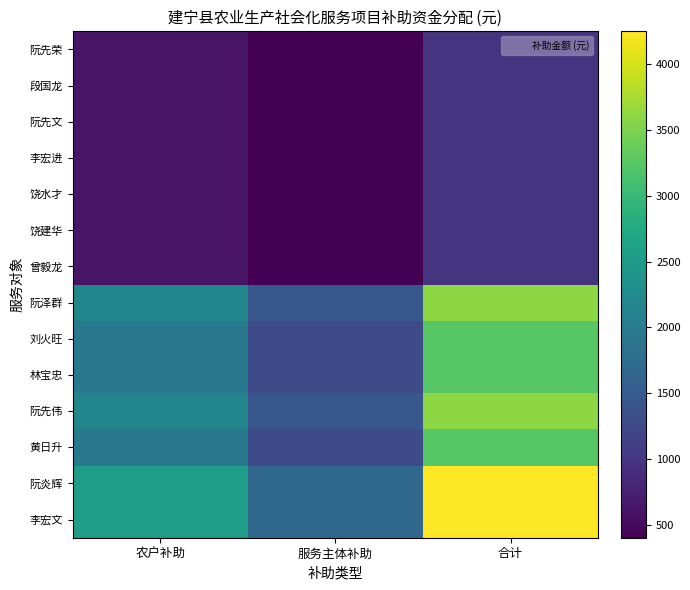

Count the number of data series in this chart.

14